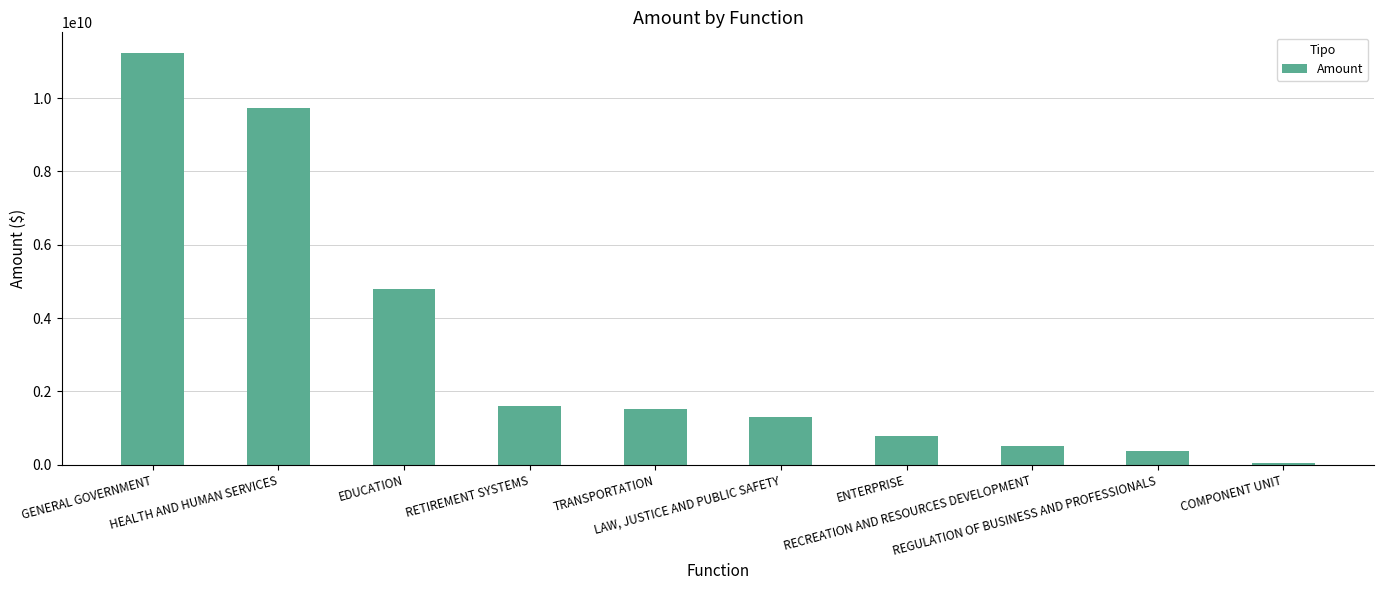

What is the label of the 10th bar from the right?

GENERAL GOVERNMENT